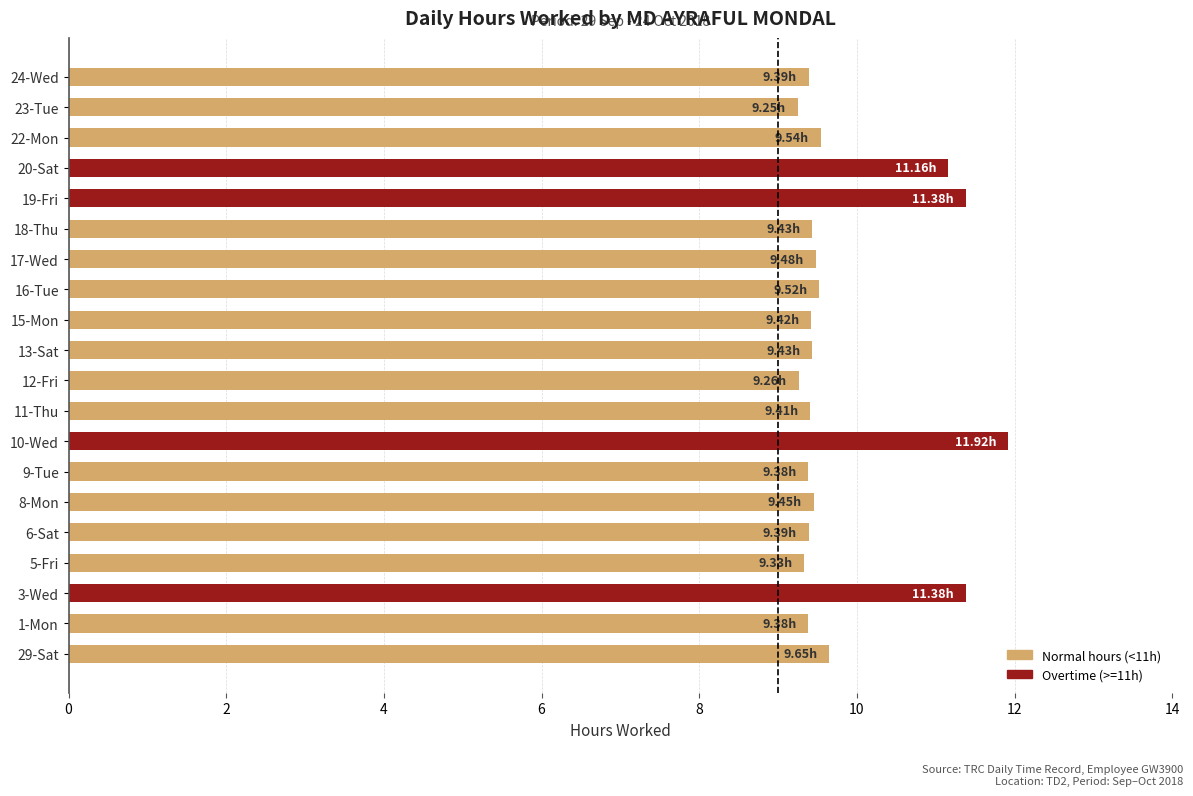

What is the difference between the maximum and second lowest values?

2.7